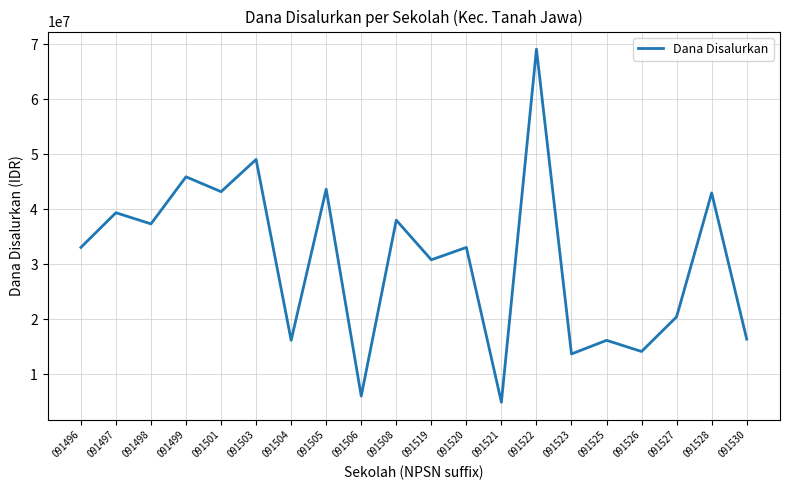

Approximately how many times larger is the value at 091528 compared to 091501?

1.0